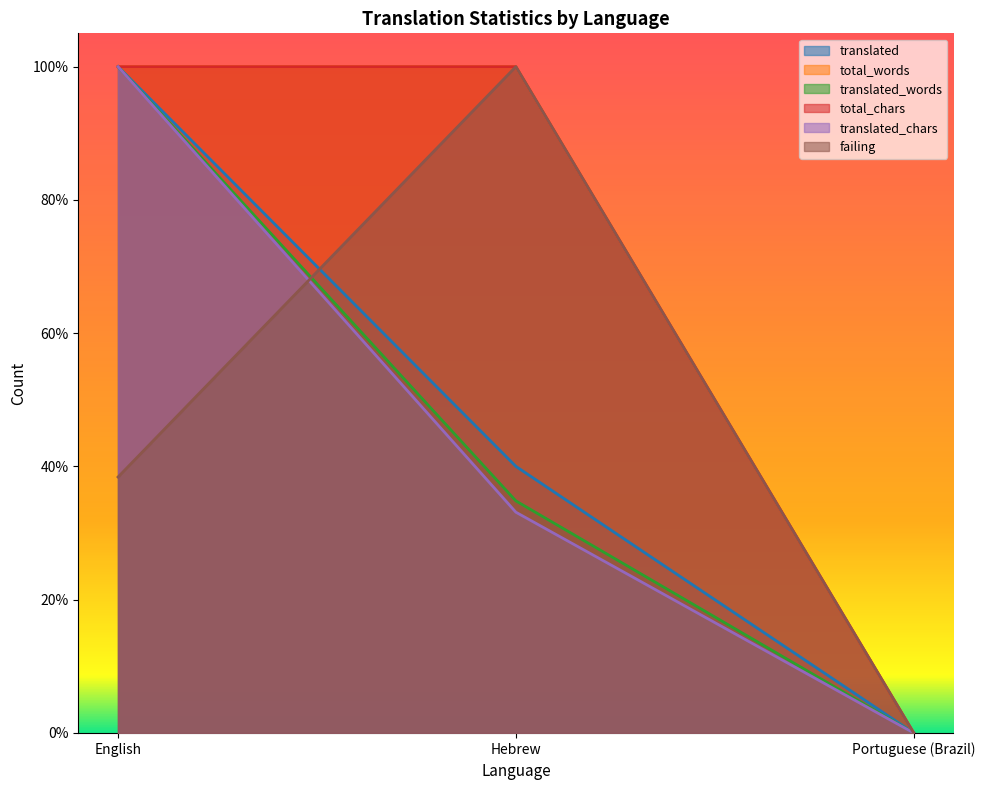

At which category is the sum across all series the highest?

English